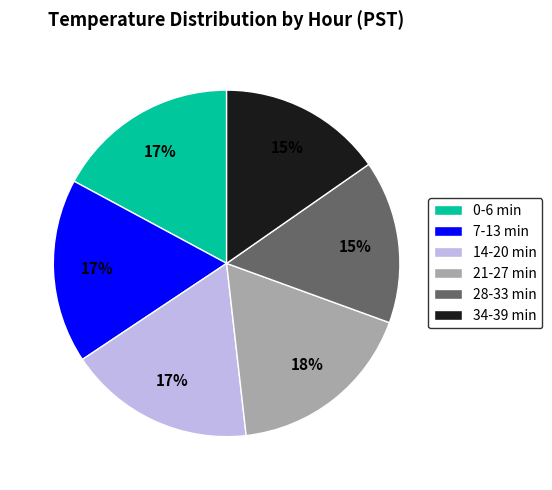

Count the number of slices in the pie.

6